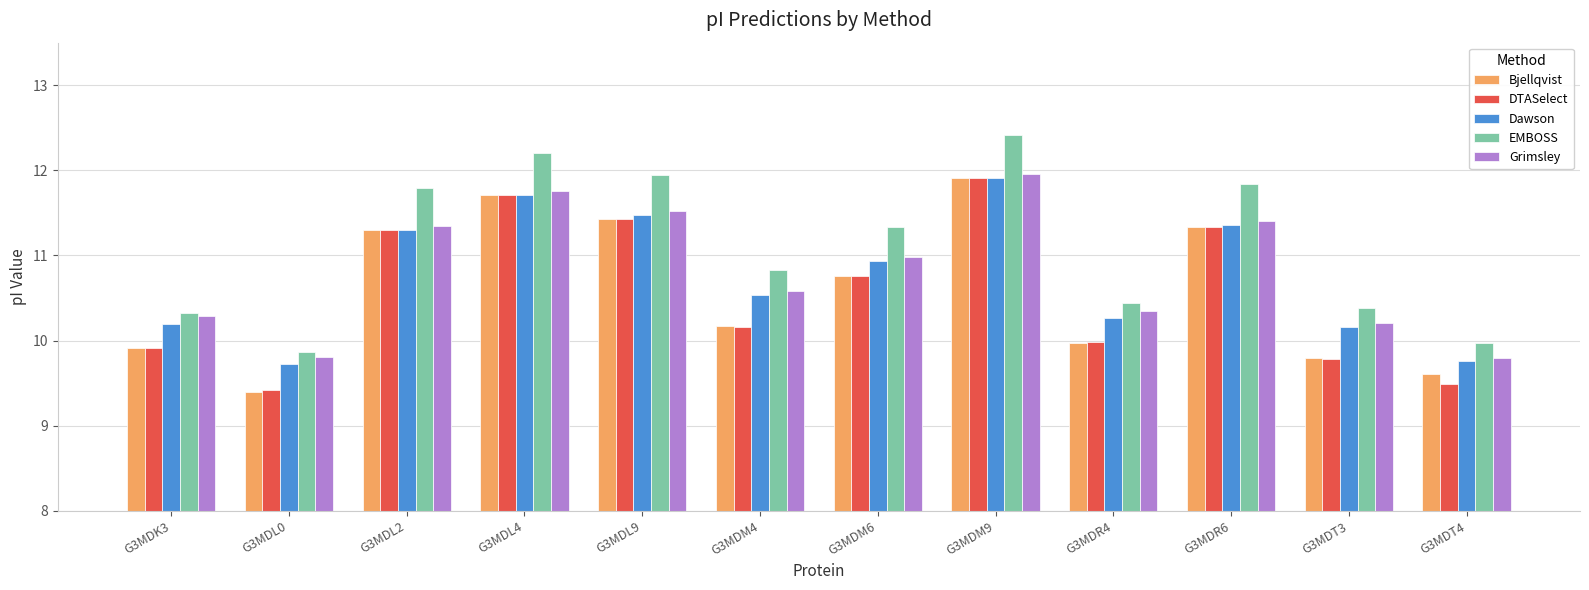

Is the value of DTASelect at G3MDM4 greater than the value of Dawson at G3MDT4?

Yes